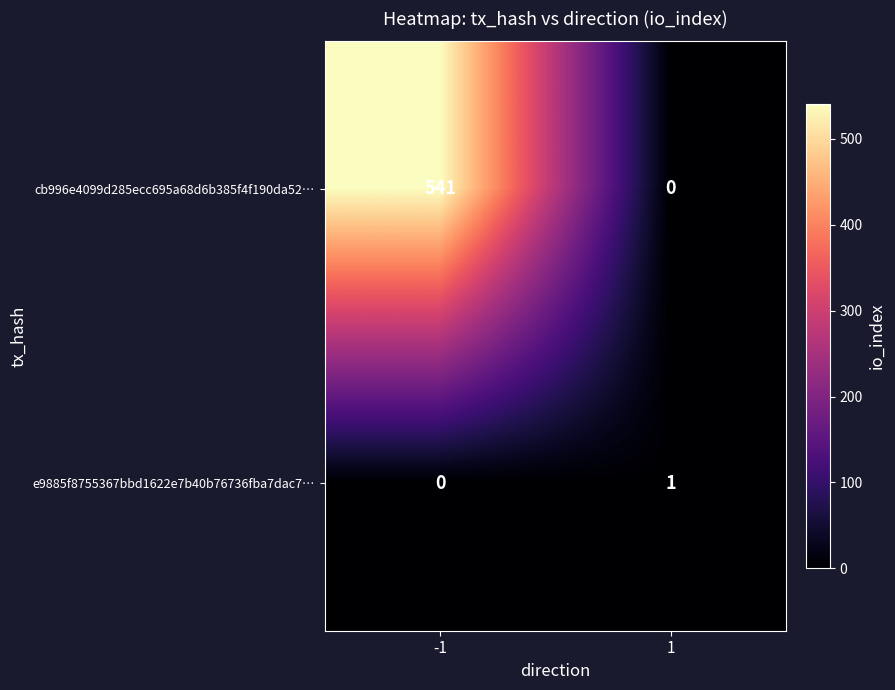

Between -1 and 1, which series saw the biggest shift?

cb996e4099d285ecc695a68d6b385f4f190da52…